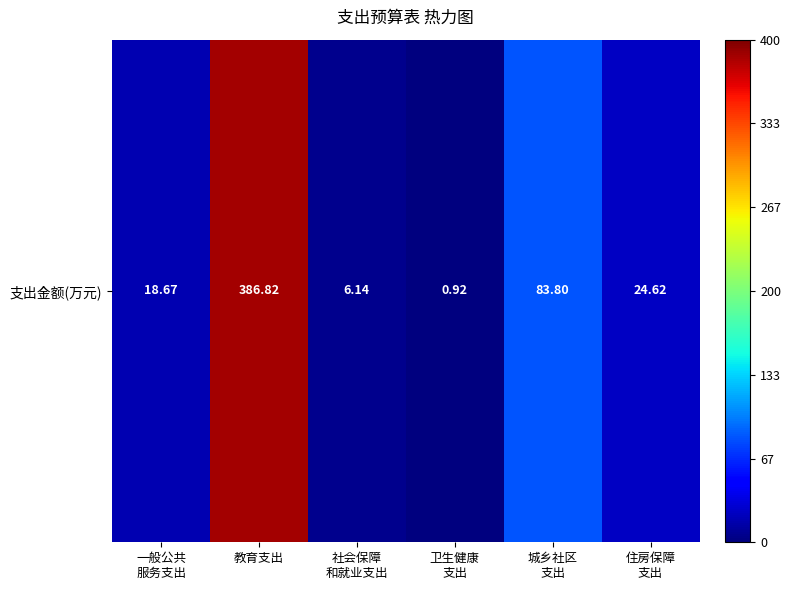

What value does the data have at 一般公共
服务支出?

18.7